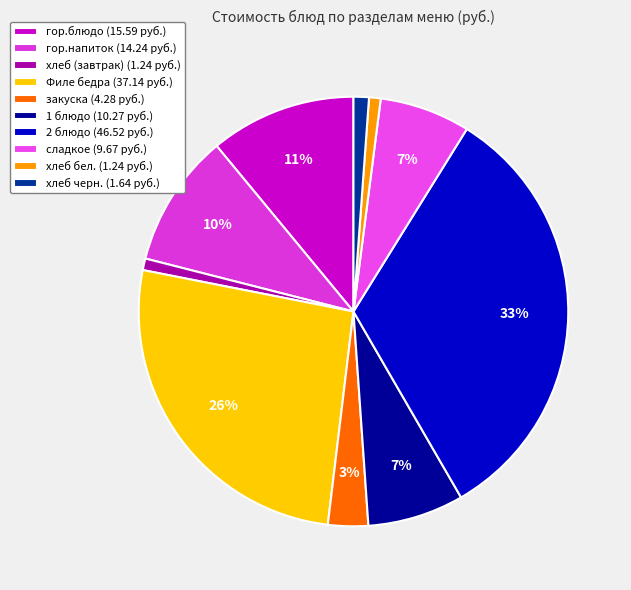

Is it true that Филе бедра is 41% of the pie?

False